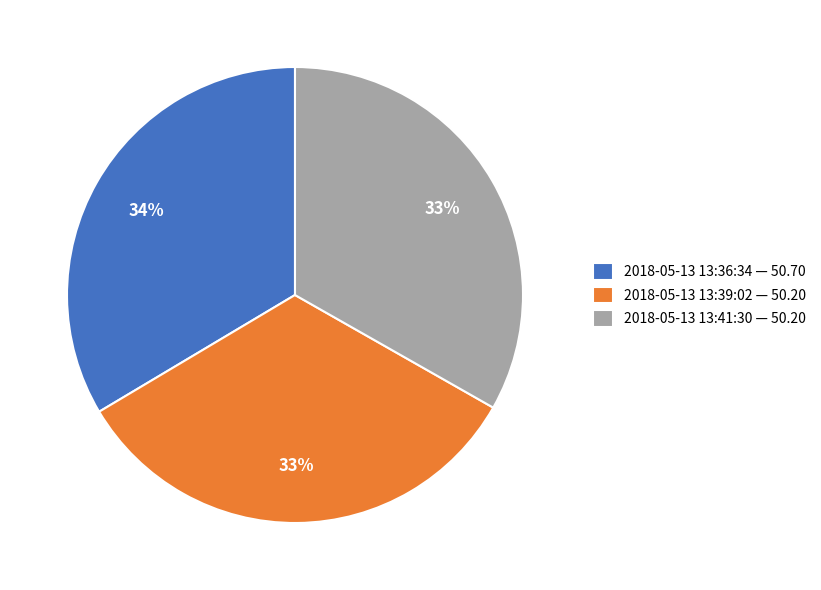

What is the ratio of the value at 2018-05-13 13:39:02 — 50.20 to the value at 2018-05-13 13:41:30 — 50.20?

1.0